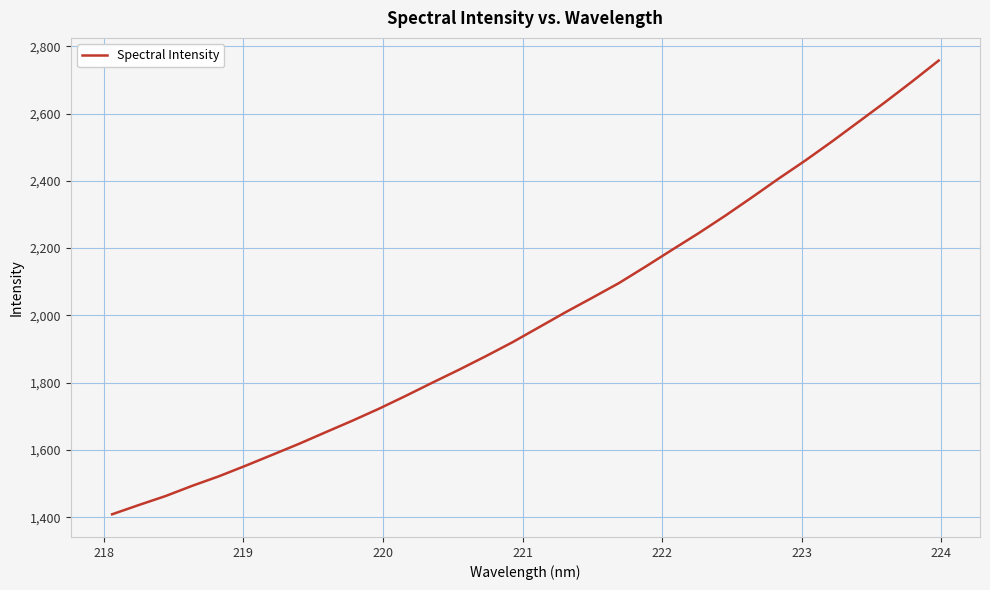

What is the maximum value shown in the chart?

2757.4